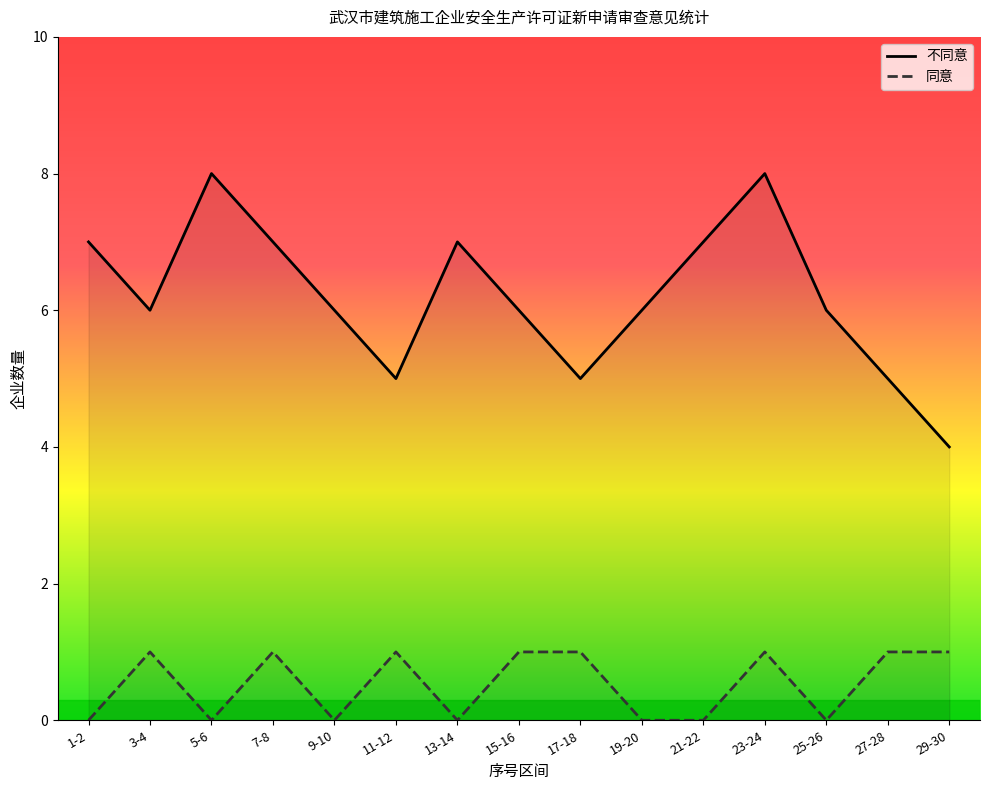

Rank the series by their average value, from highest to lowest.

不同意, 同意